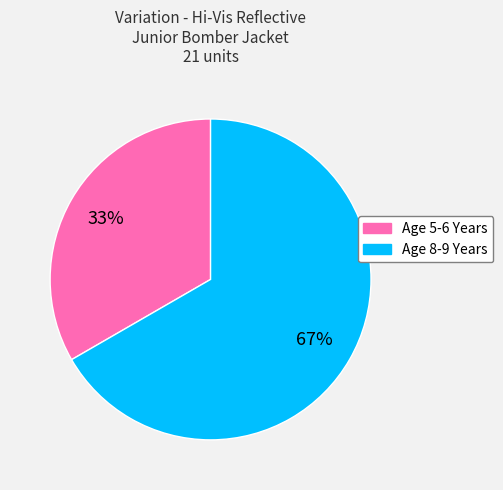

To the nearest percent, what is the average slice percentage?

50%